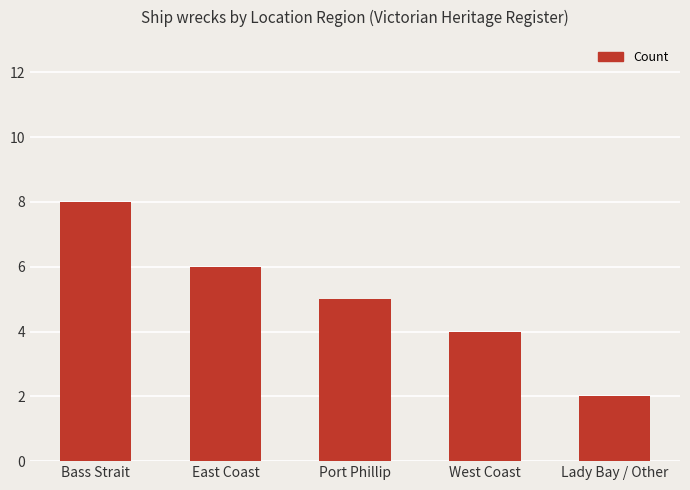

Does the chart contain any negative values?

No